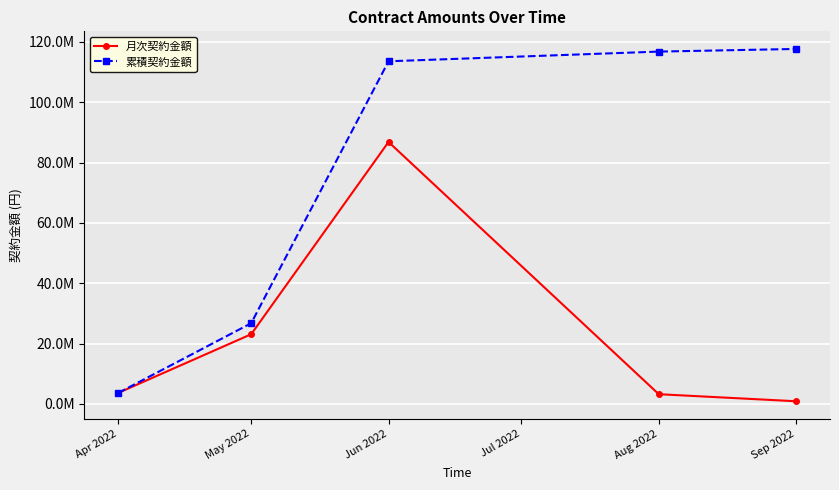

Is this an area chart (filled region under the line)?

No